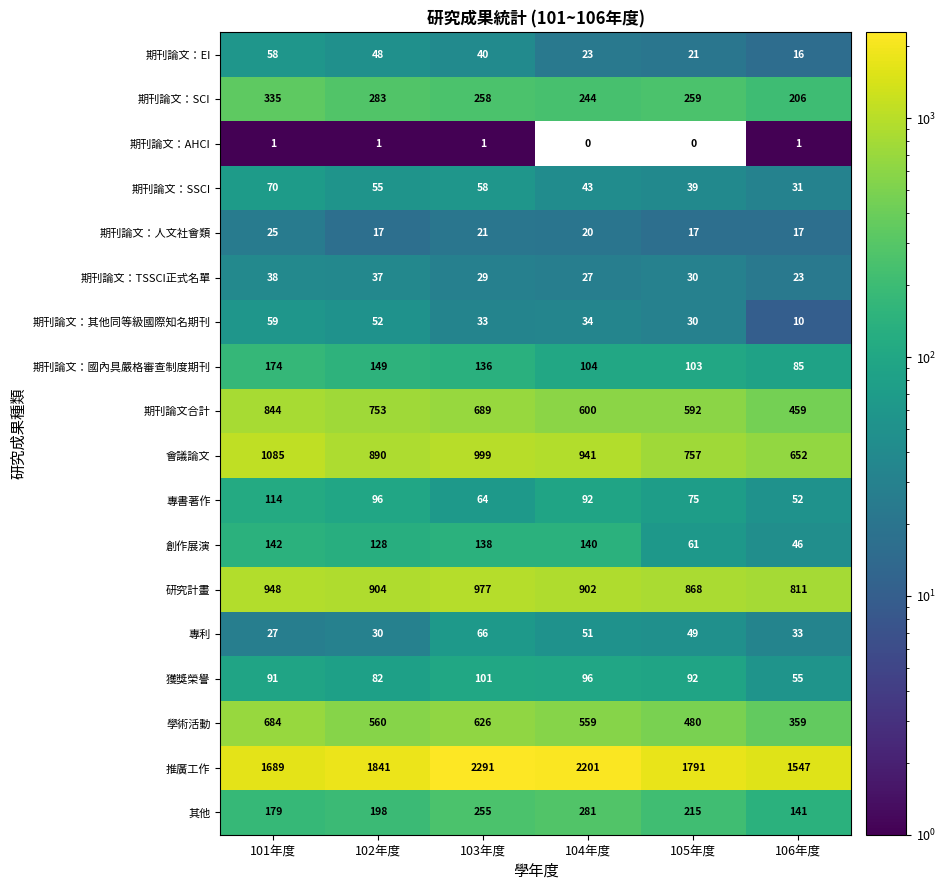

Where is 其他 nearest to the value 211?

105年度